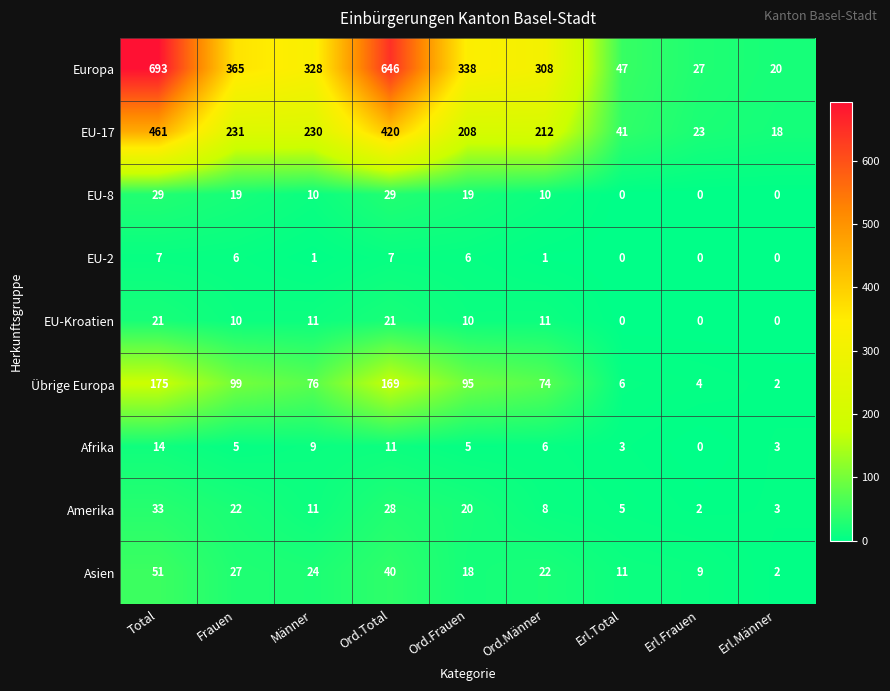

How many distinct data groups are displayed?

9